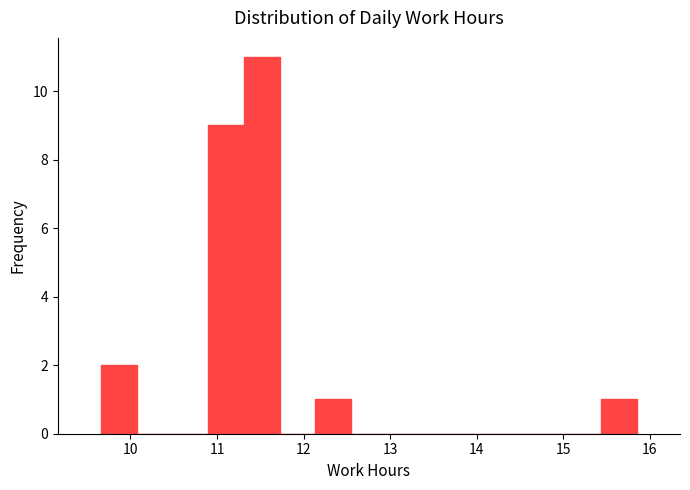

Which range on the x-axis has the tallest bar?

11.3 to 11.7